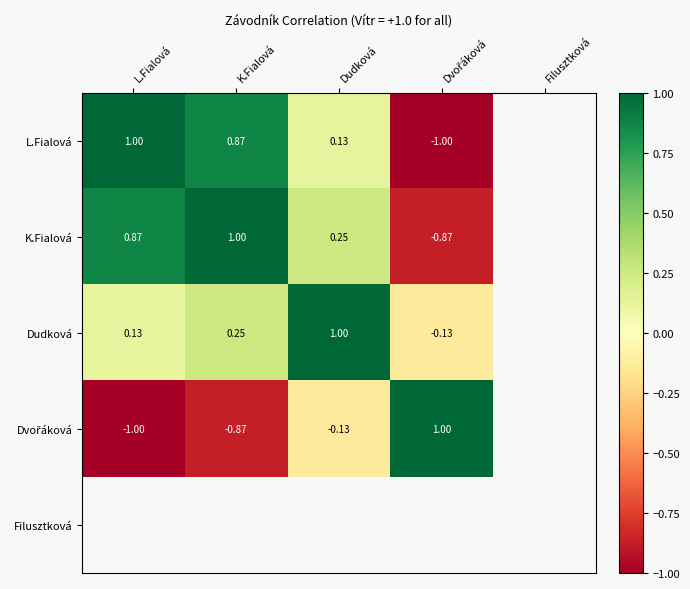

What is the highest value of the Dvořáková series?

1.0